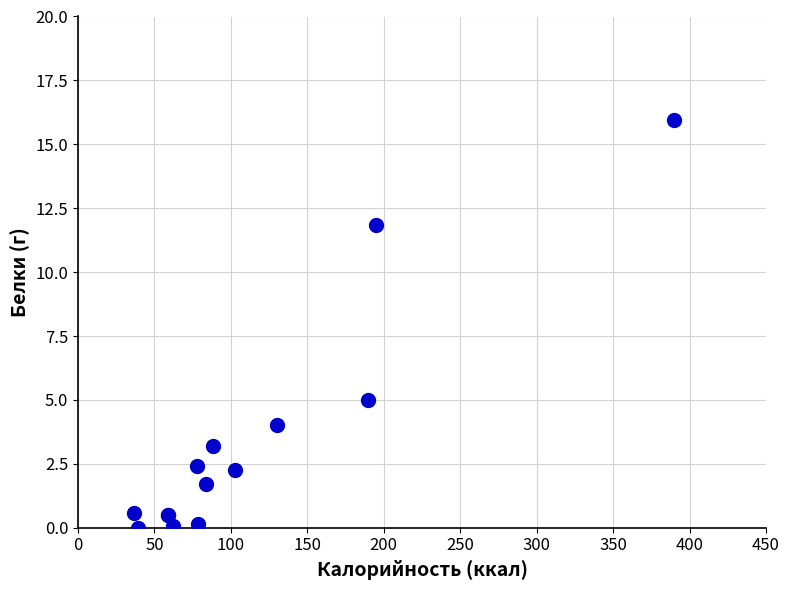

What Y value in the scatter plot is closest to 7?

5.0